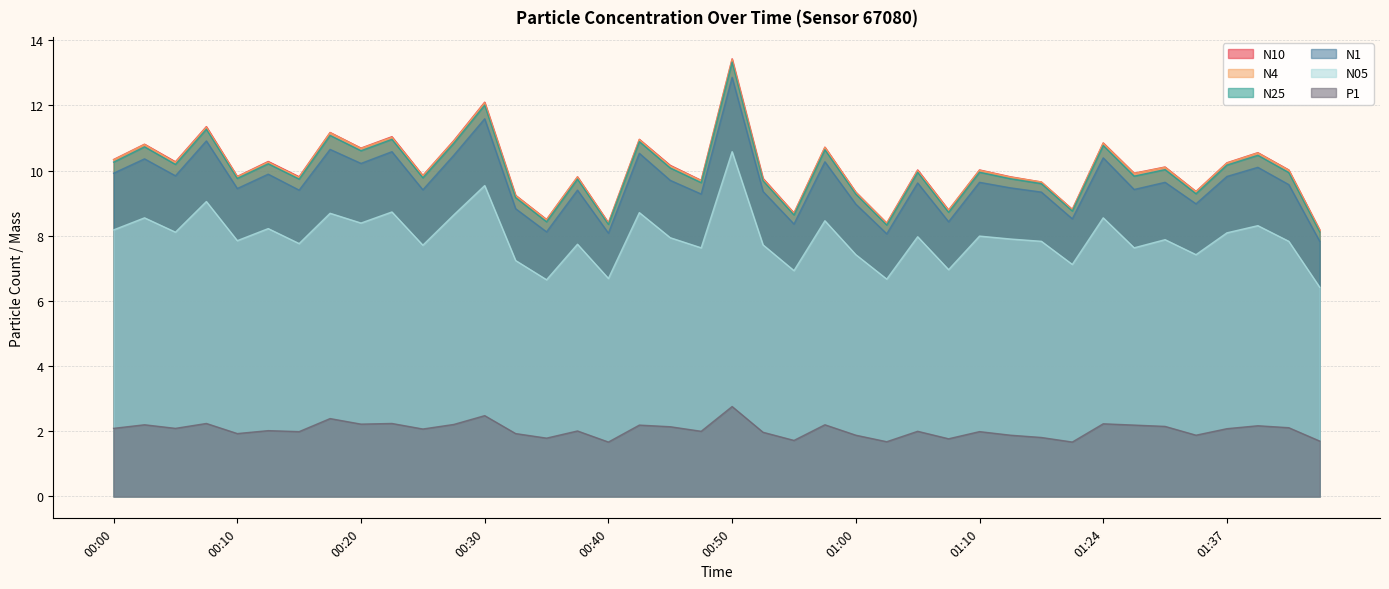

List the series in order of their peak value, lowest first.

P1, N05, N1, N25, N4, N10